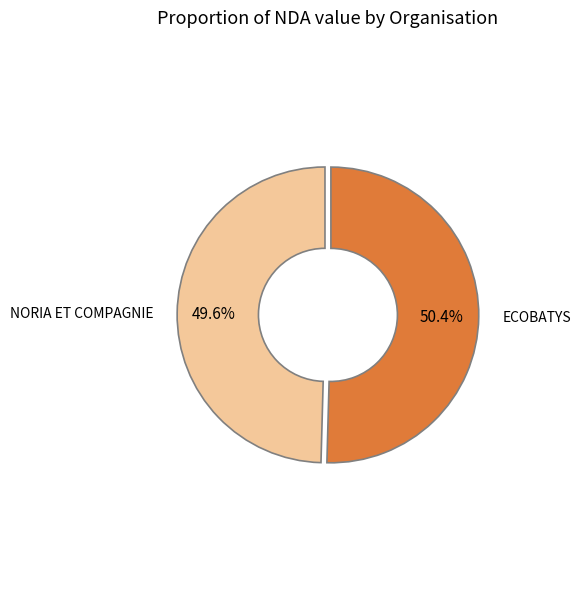

Between NORIA ET COMPAGNIE and ECOBATYS, which is larger?

ECOBATYS